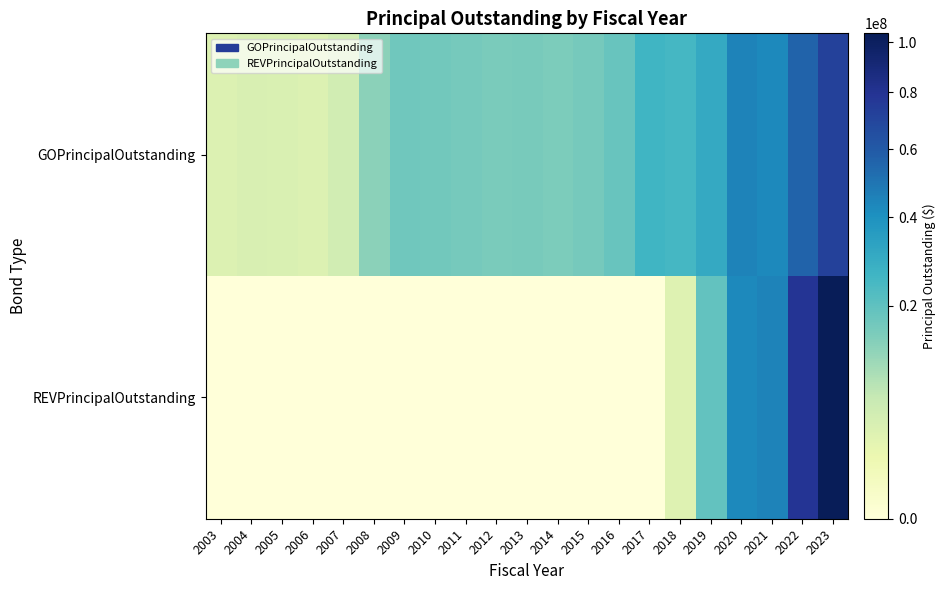

At which category is the sum across all series the highest?

2023